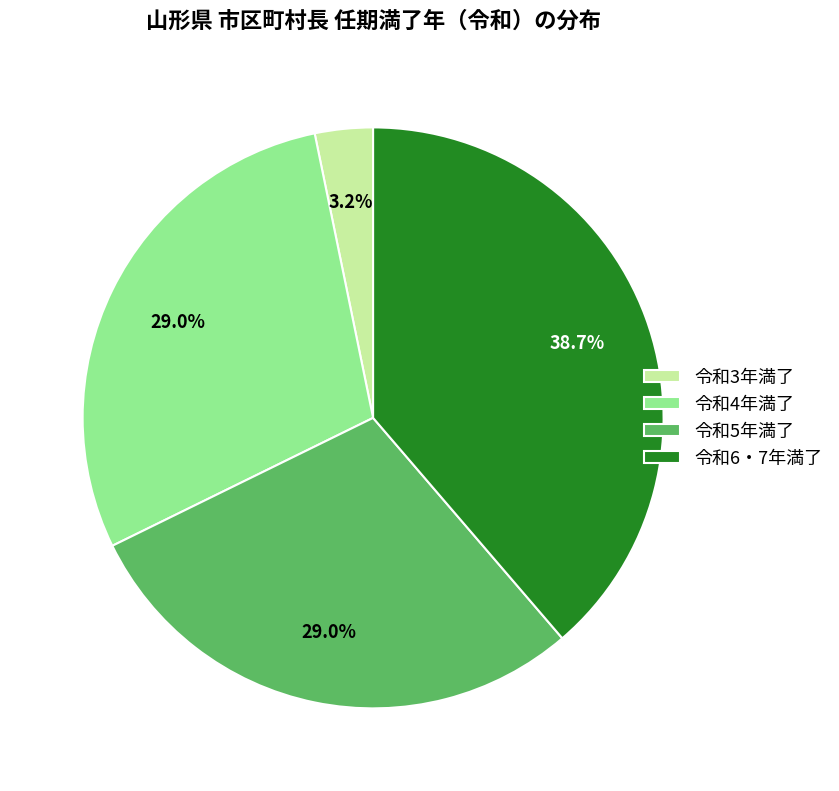

Between 令和6・7年満了 and 令和4年満了, which is larger?

令和6・7年満了